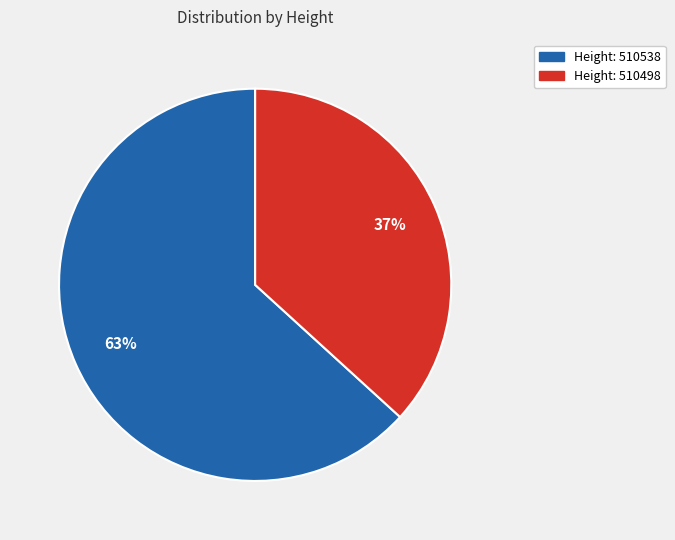

To the nearest percent, what is the difference between the largest and smallest slice percentages?

26%